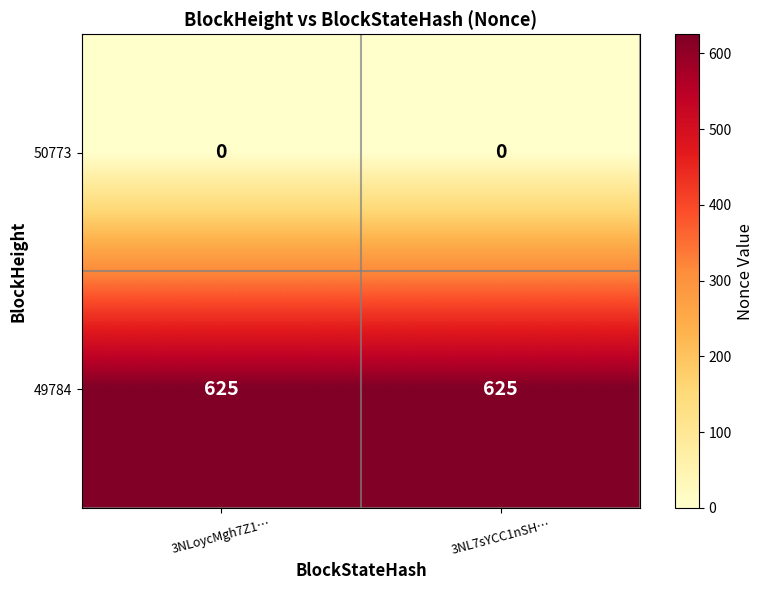

What is the greatest value displayed?

625